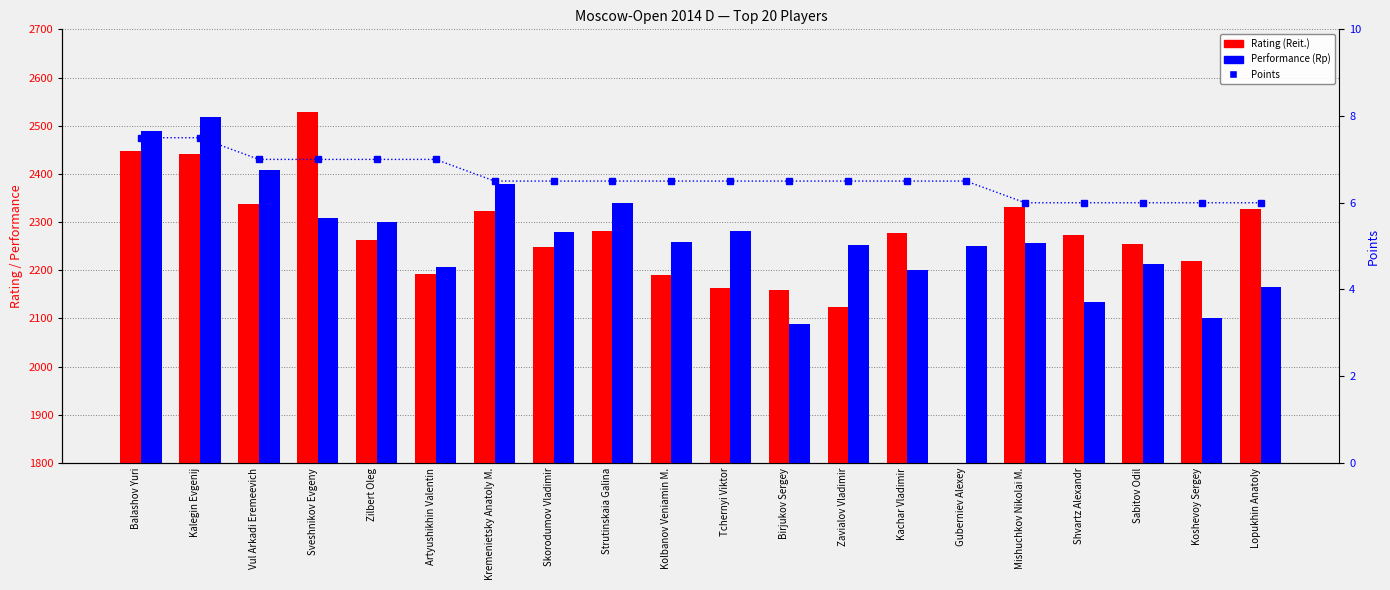

What is the sum of the Performance (Rp) values at Tchernyi Viktor and Sveshnikov Evgeny?

4590.0